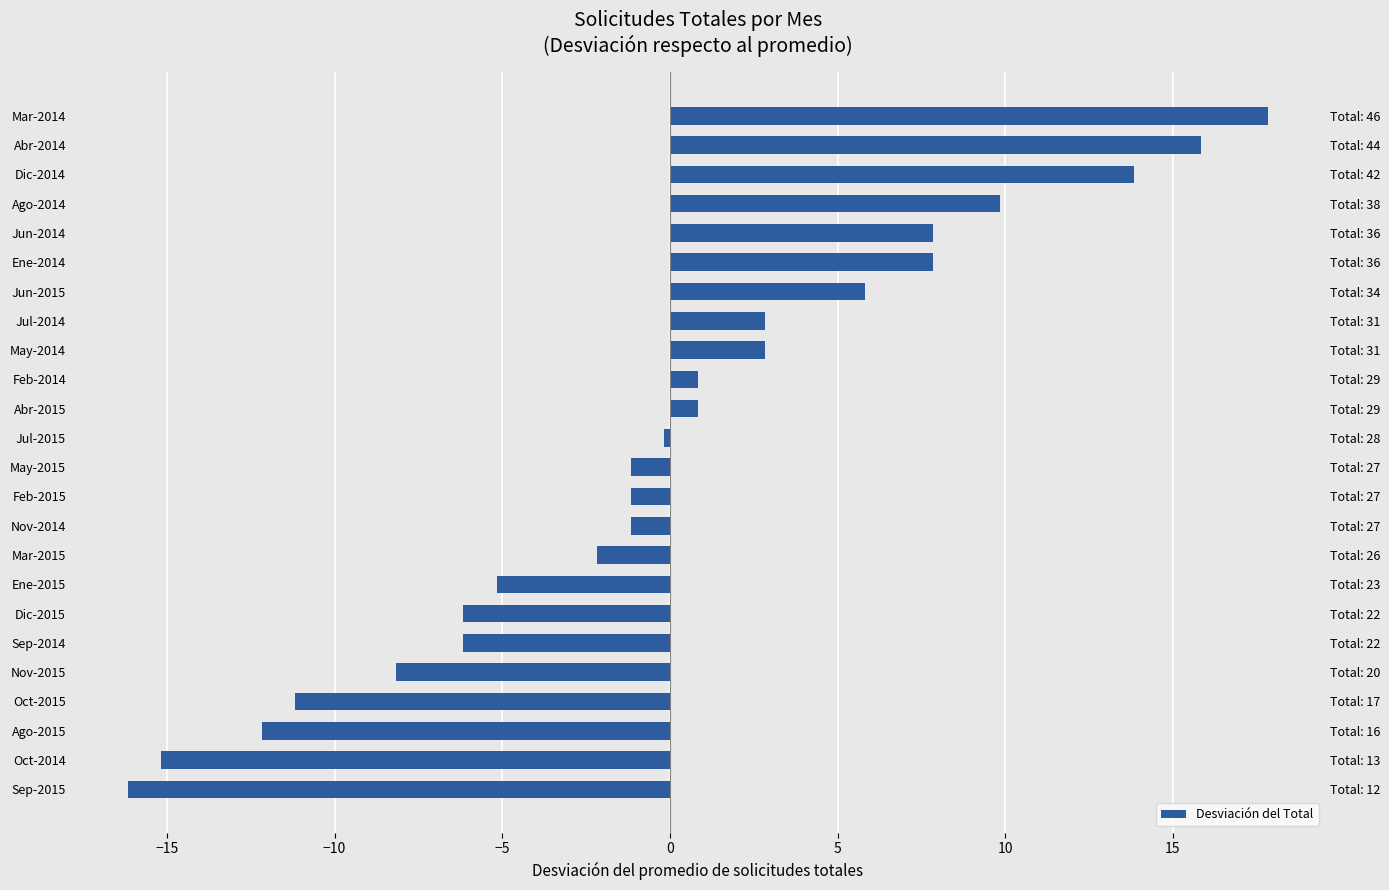

Reading left to right, list all the values displayed in this chart.

-16.2	-15.2	-12.2	-11.2	-8.2	-6.2	-6.2	-5.2	-2.2	-1.2	-1.2	-1.2	-0.2	0.8	0.8	2.8	2.8	5.8	7.8	7.8	9.8	13.8	15.8	17.8